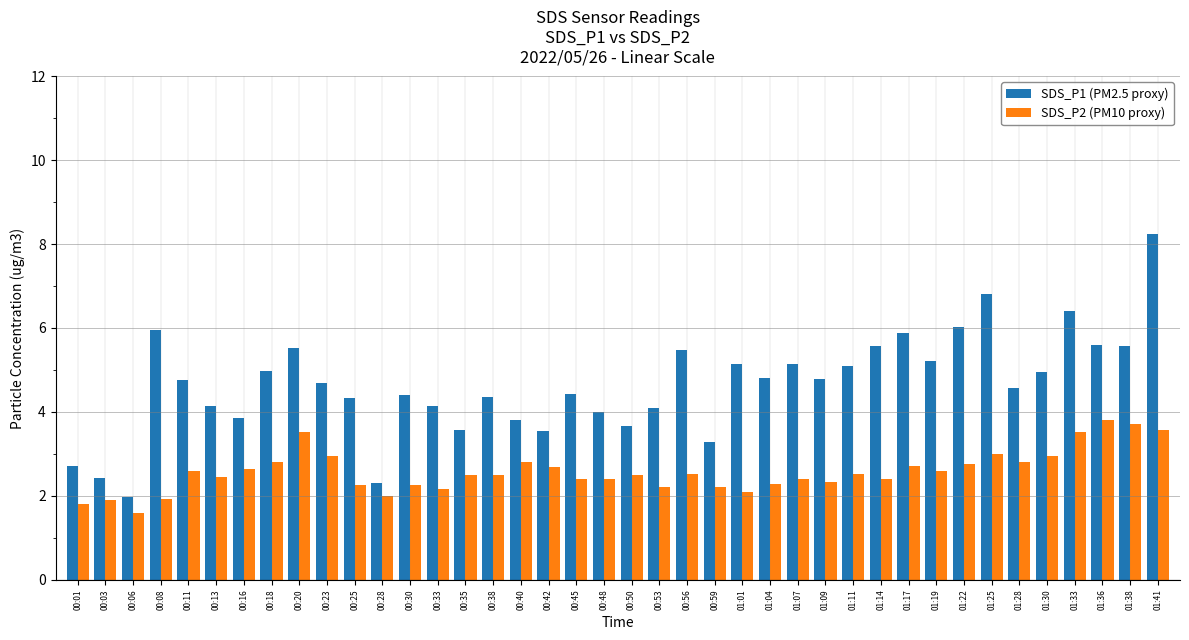

Is the value of SDS_P2 (PM10 proxy) at 01:41 greater than the value of SDS_P1 (PM2.5 proxy) at 00:48?

No